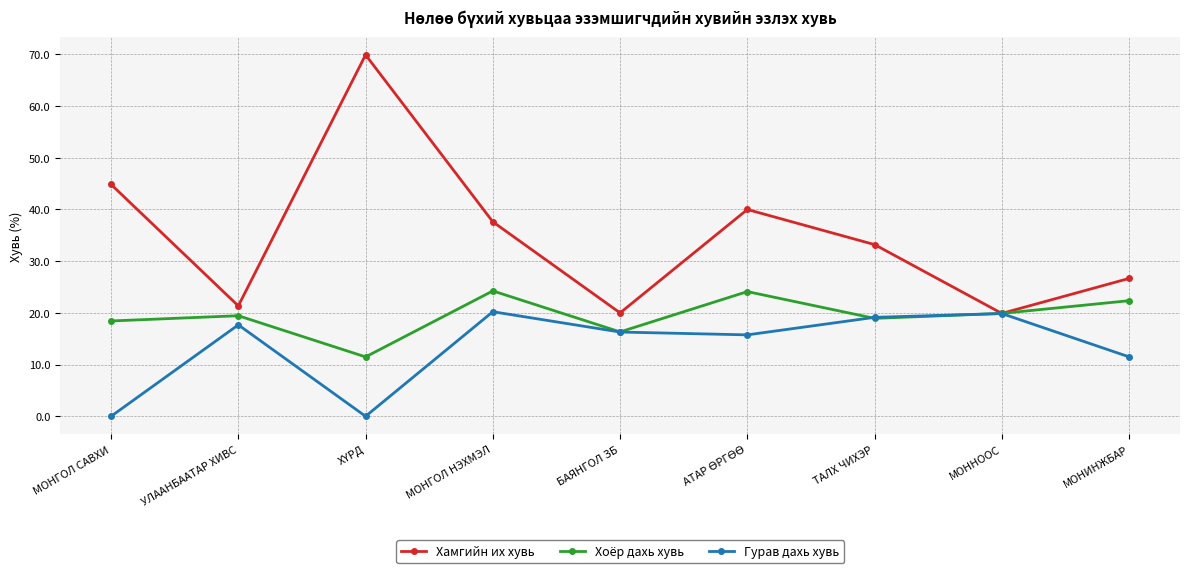

What is the sum of all Хоёр дахь хувь values?

175.3